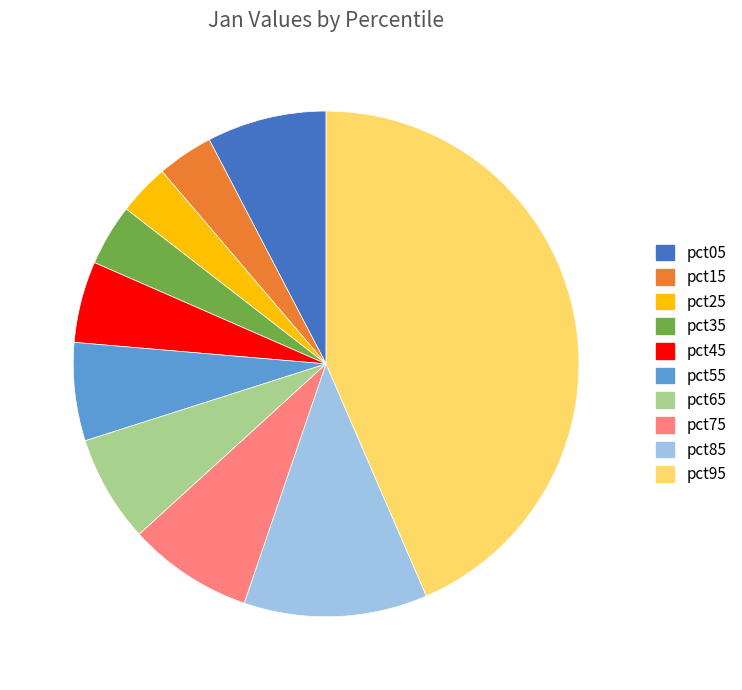

Is it true that pct45 is 5% of the pie?

True